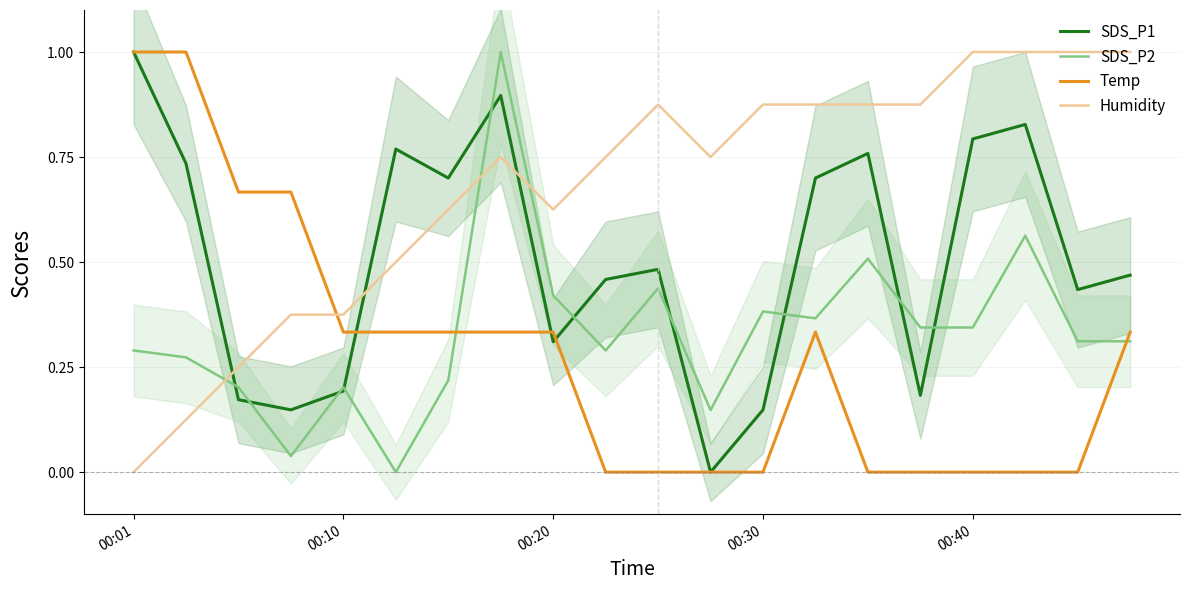

What is the value of the SDS_P2 point at the 19th from the left?

0.3